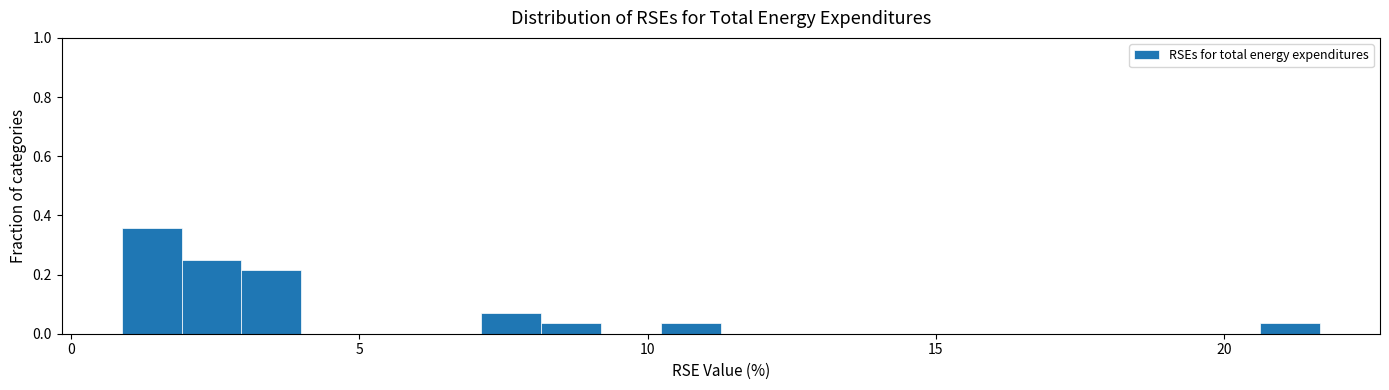

Read against the x-axis, roughly where is the centre of the tallest bar?

1.5